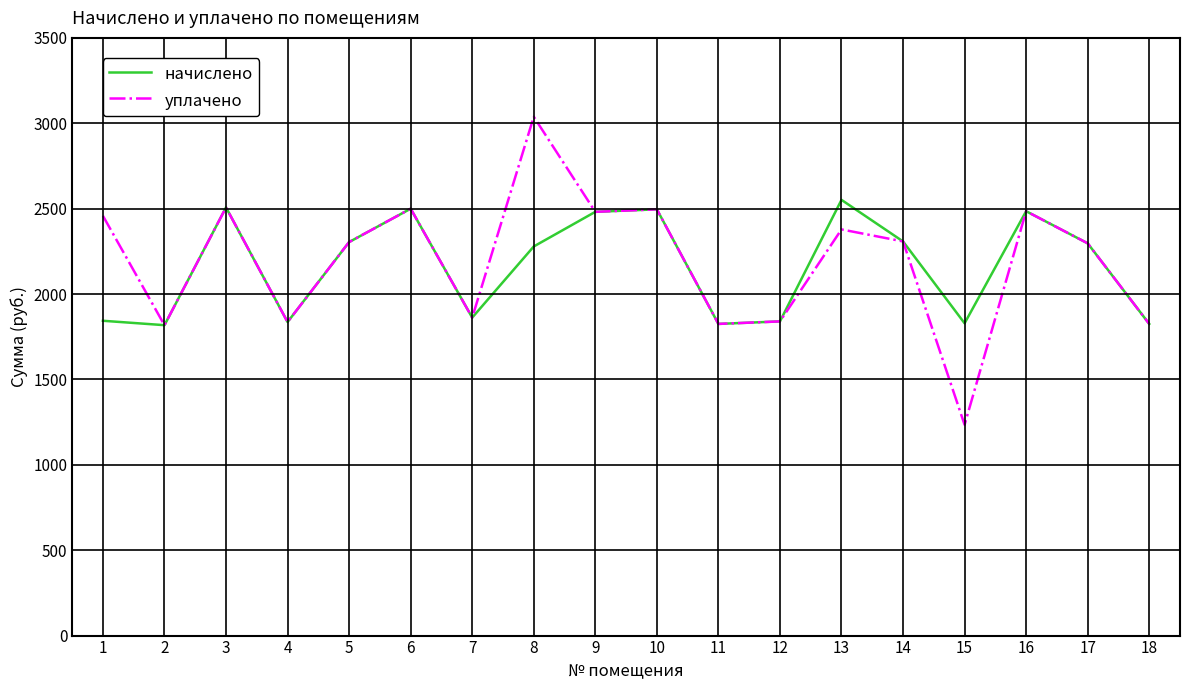

Is the value of уплачено at 17 greater than the value of начислено at 4?

Yes